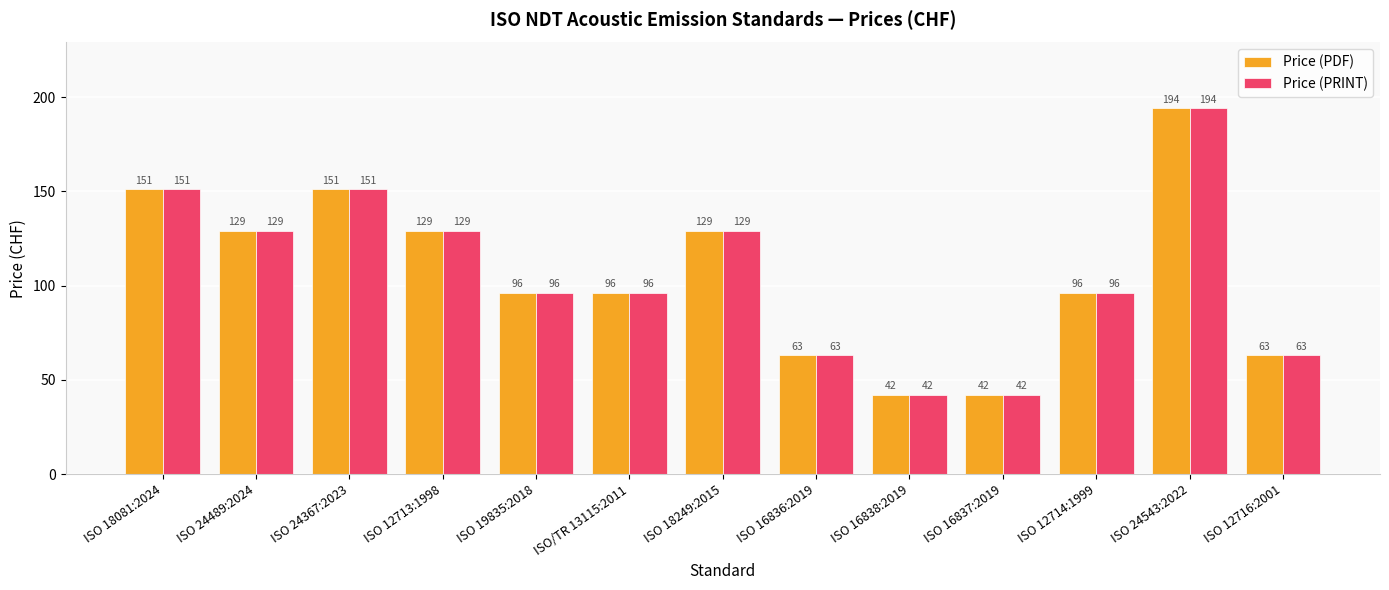

What are all the series names shown in the legend?

Price (PDF), Price (PRINT)